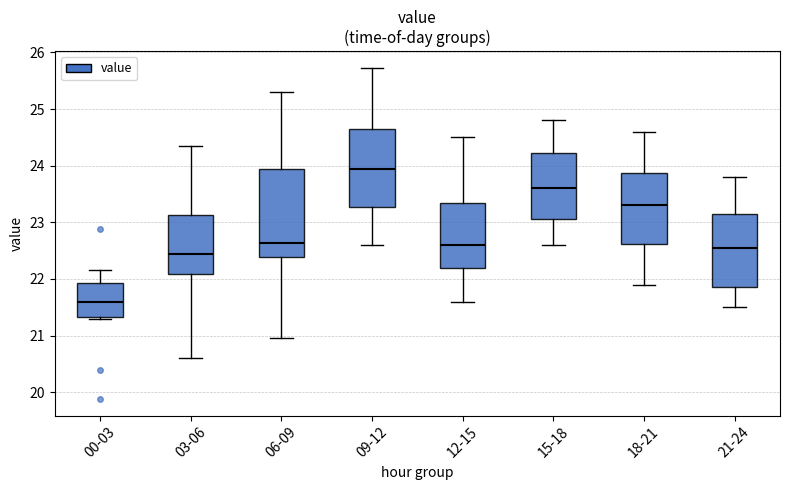

Where is the lower edge of the box for 06-09 on the y-axis? The values are not printed on the chart, so give them approximately, as read against the axis.

22.4